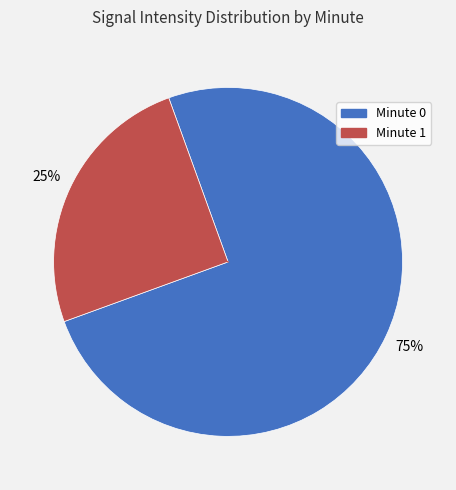

To the nearest percent, what is the average slice percentage?

50%